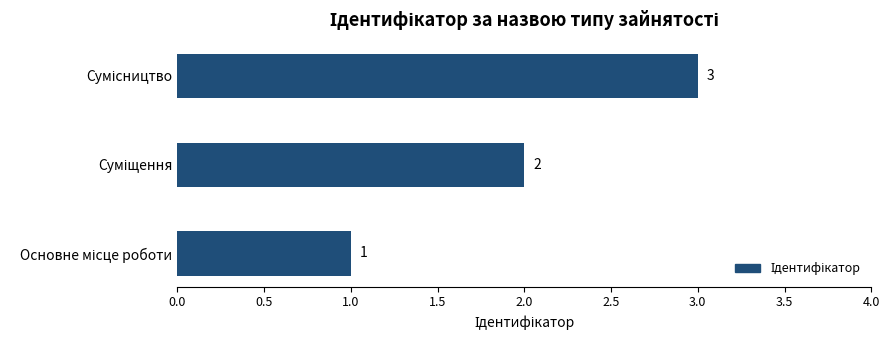

What is the maximum value shown in the chart?

3